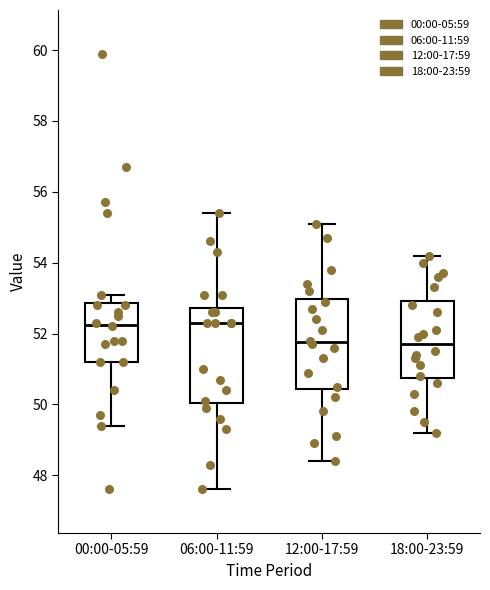

Where is the upper edge of the box for 12:00-17:59 on the y-axis? The values are not printed on the chart, so give them approximately, as read against the axis.

53.0